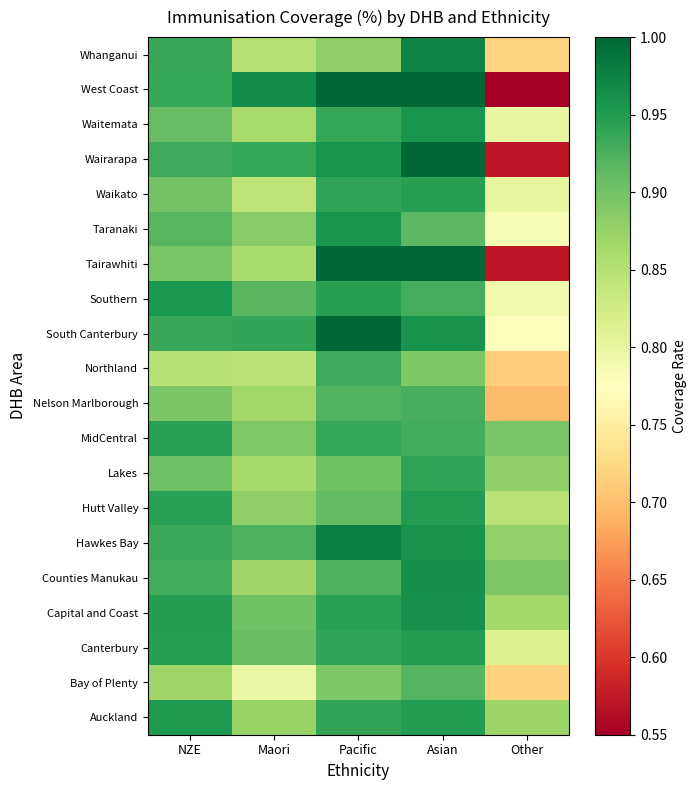

Which label corresponds to the smallest value in the chart?

Other